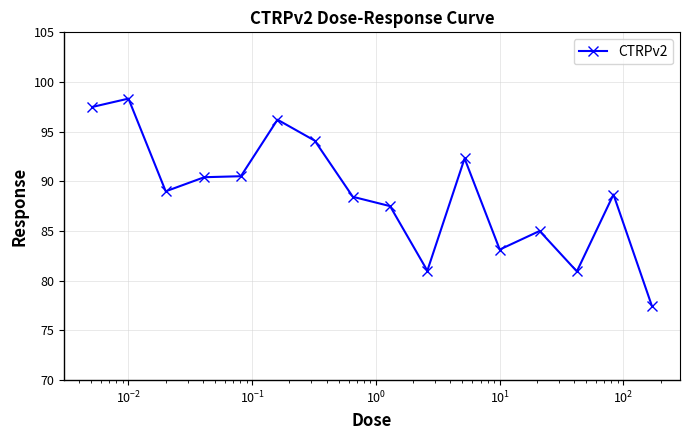

What is the smallest value displayed?

77.4